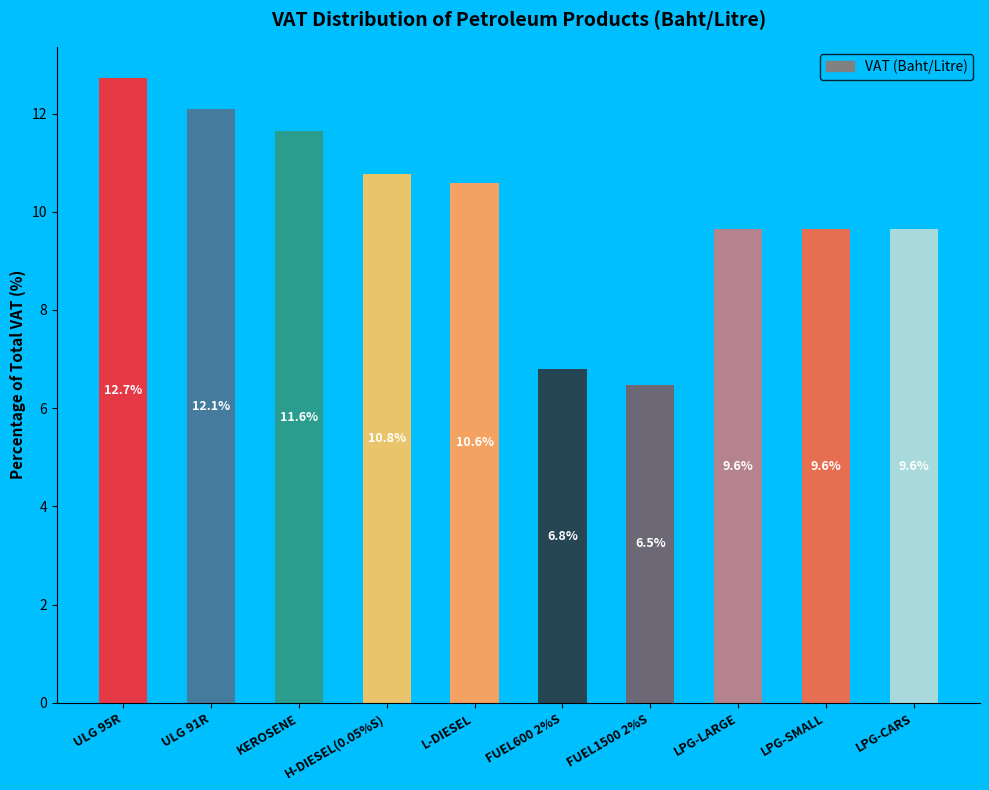

What is the value of the 2nd bar from the left?

12.1